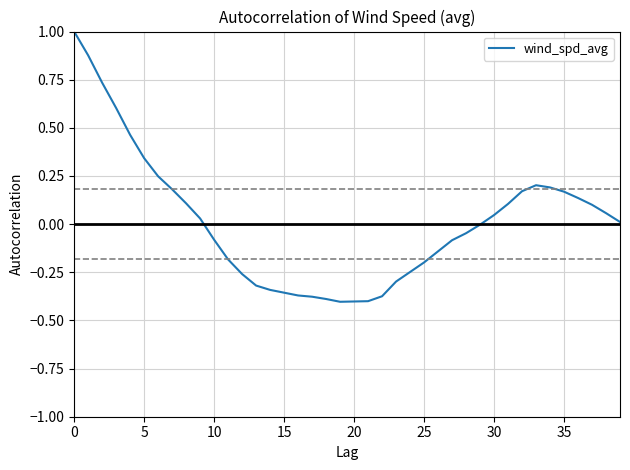

What is the greatest value displayed?

1.0